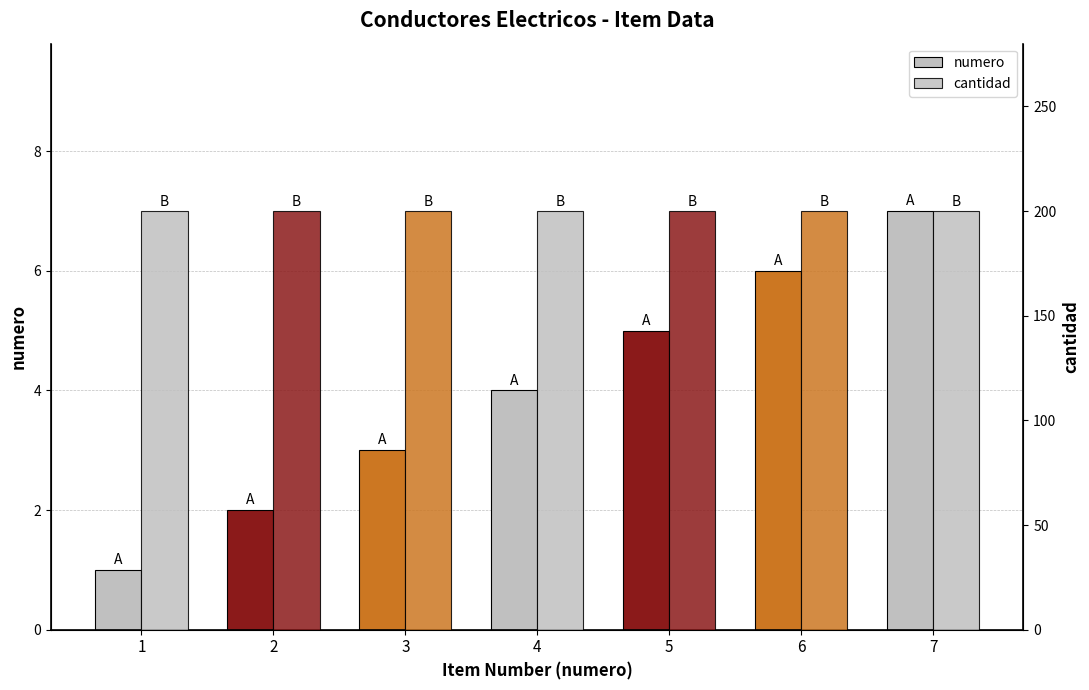

At which label does cantidad reach its peak?

1